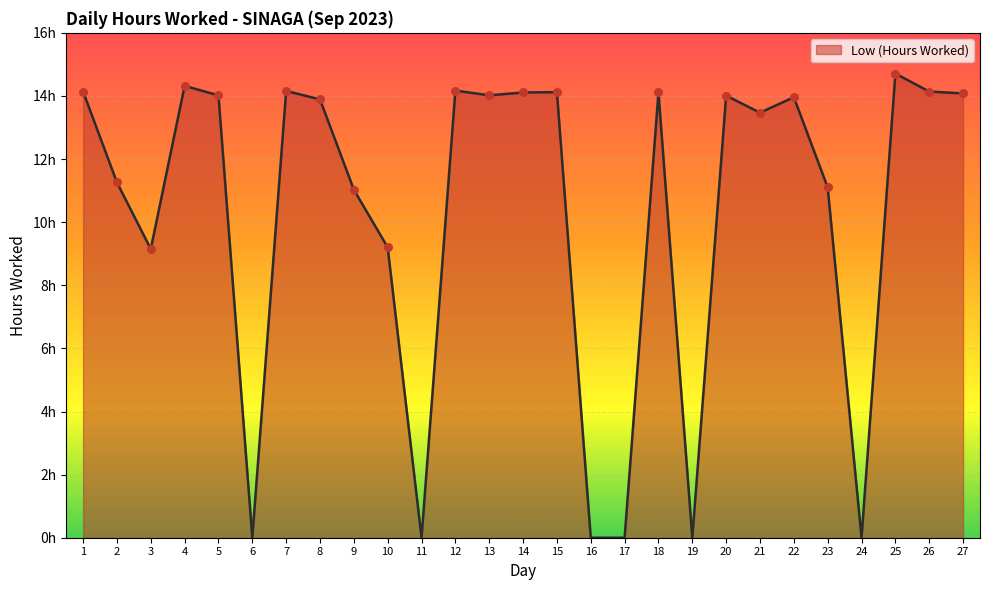

Is this an area chart (filled region under the line)?

Yes